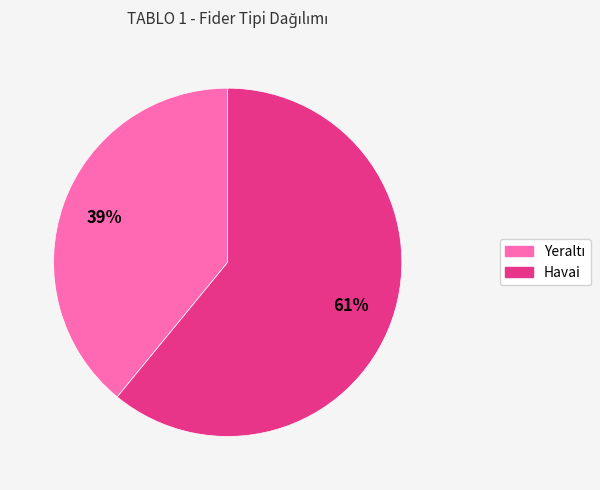

True or false: Havai accounts for 48% of the total.

False